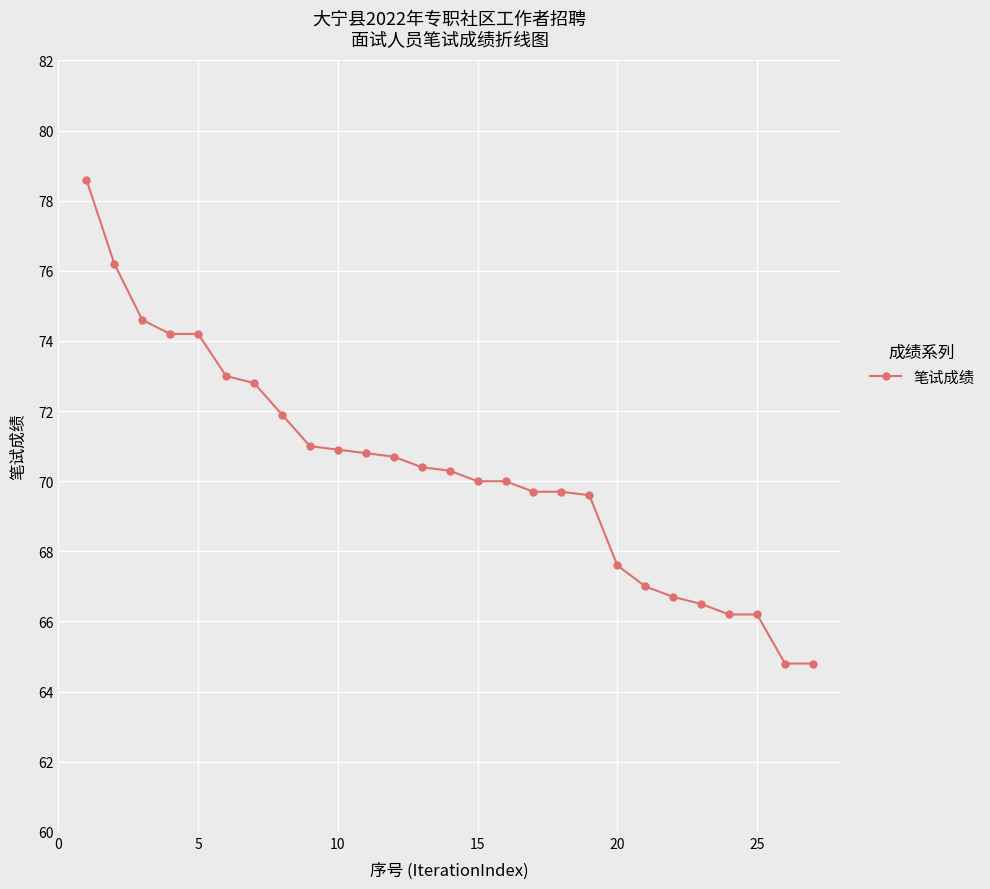

What is the value of the 25th point from the left?

66.2